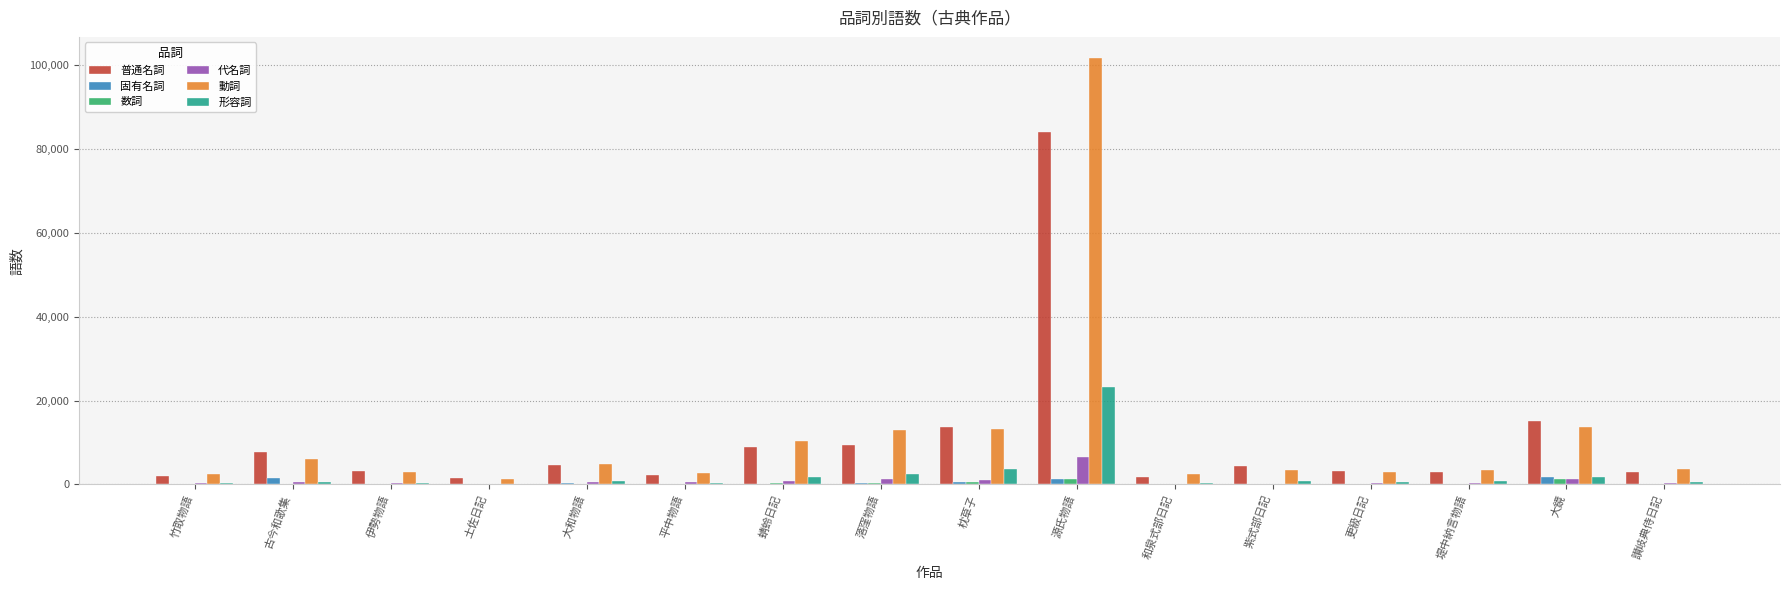

Which label corresponds to the largest value in the chart?

源氏物語